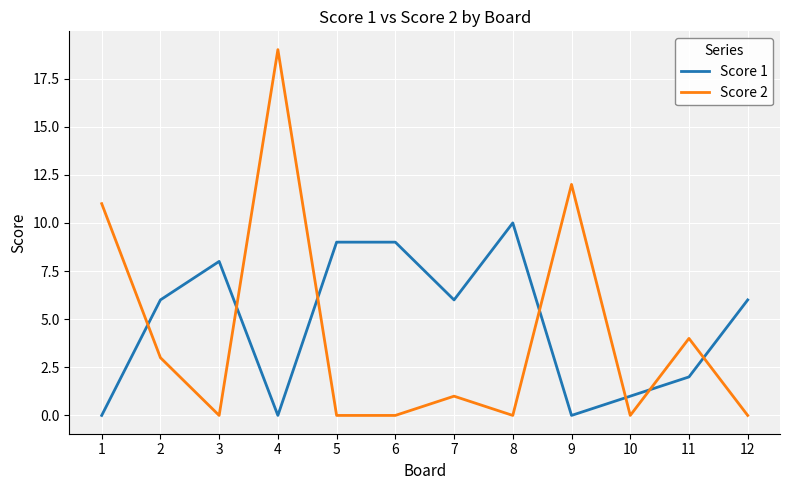

Which series has the largest total across all categories?

Score 1